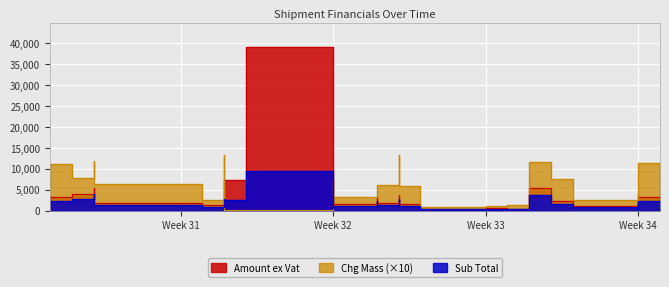

Does the chart display data point markers on the line(s)?

No